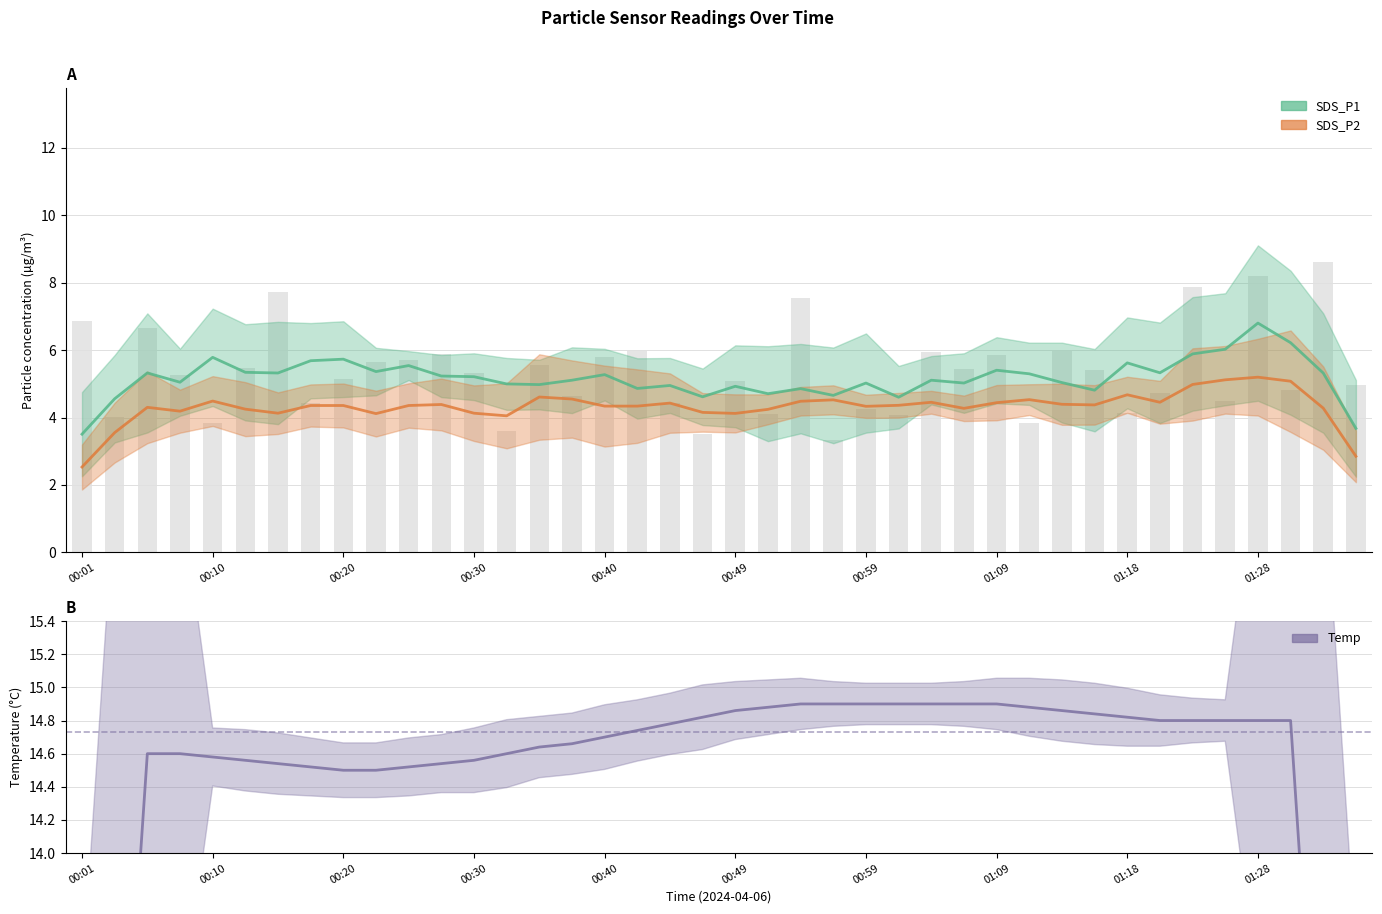

At which category is the sum across all series the highest?

01:28